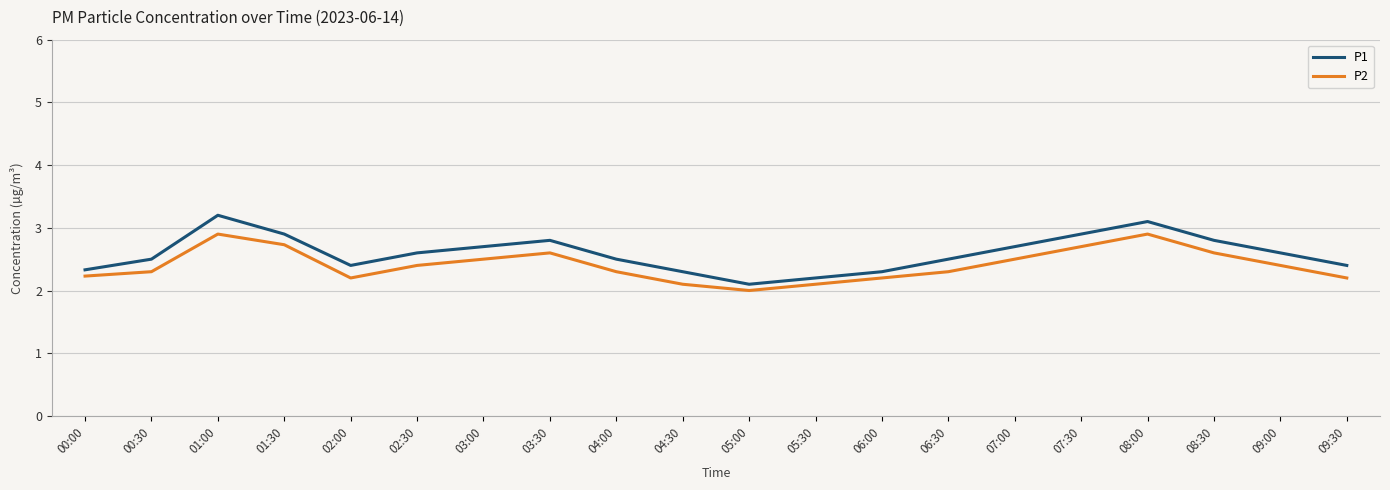

Rank the series by their maximum value, from lowest to highest.

P2, P1